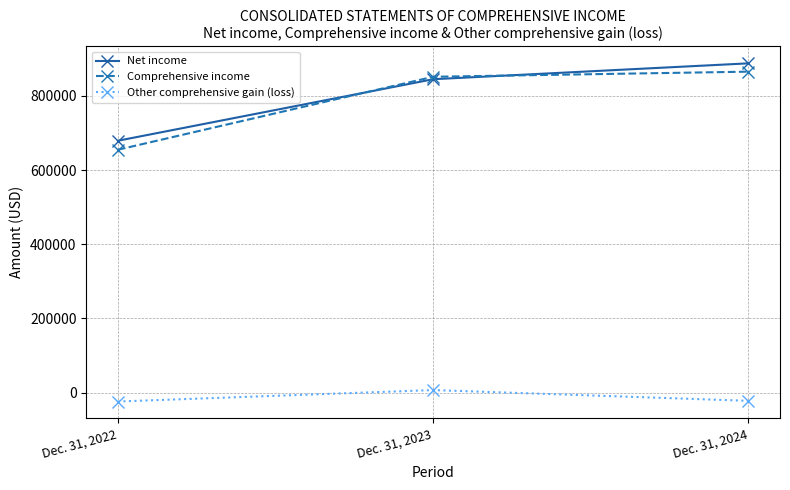

List the series in order of their peak value, highest first.

Net income, Comprehensive income, Other comprehensive gain (loss)